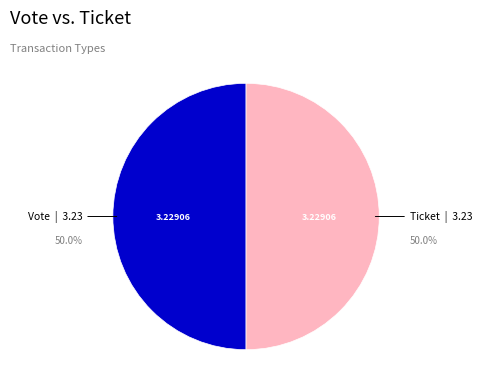

Count the number of slices in the pie.

2